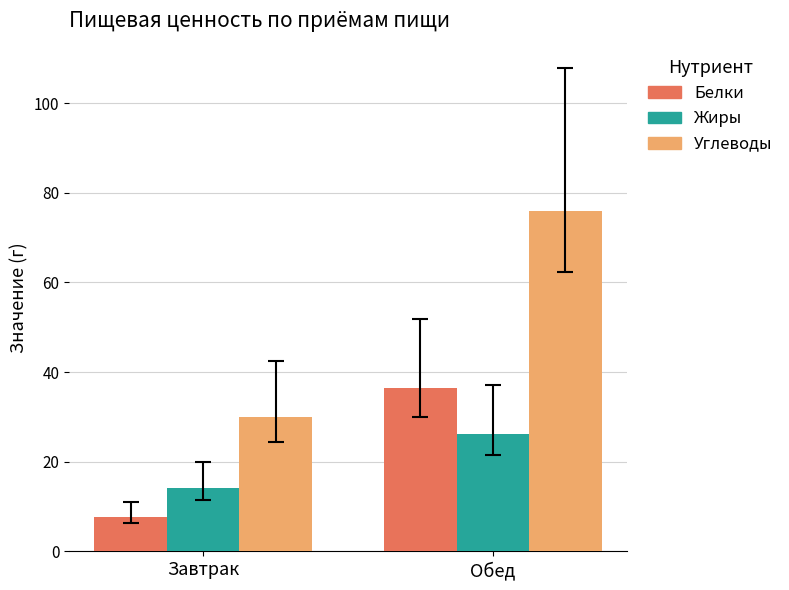

The Углеводы series shows 20.6 at Завтрак. True or false?

False